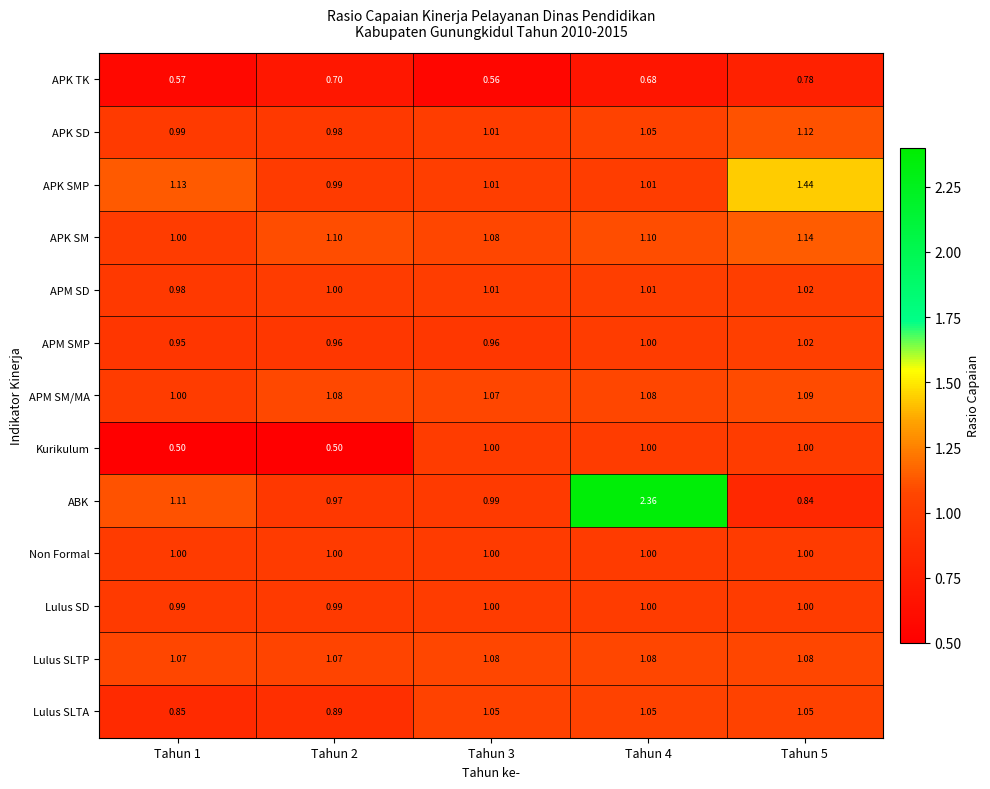

Which series changed the most between Tahun 3 and Tahun 5?

APK SMP